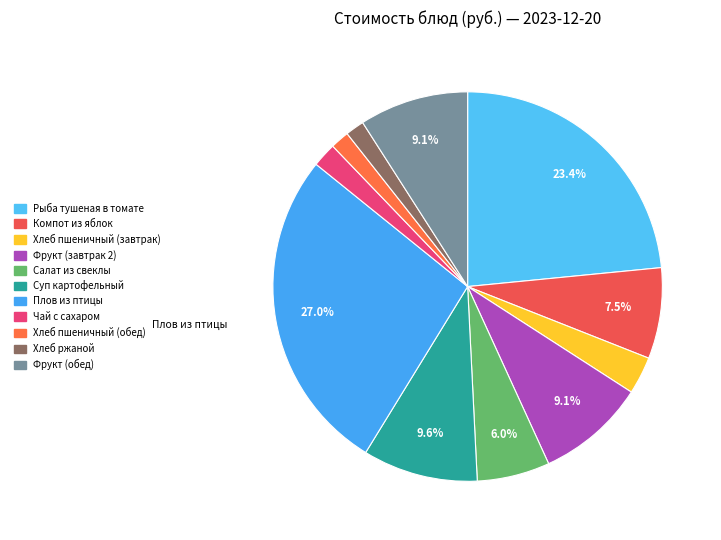

Does Хлеб пшеничный (завтрак) represent more than half of the total?

No